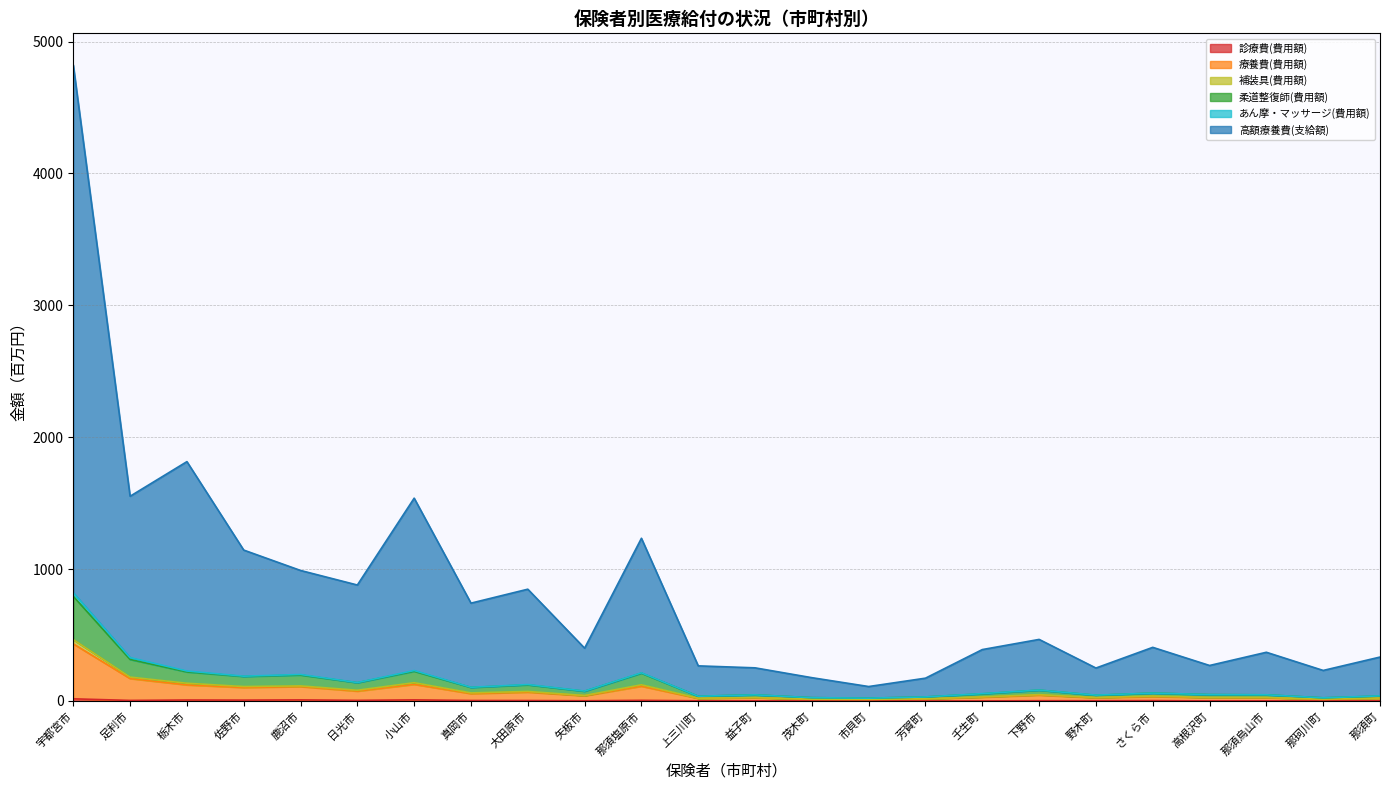

Which has a higher value, 野木町 or 那須町?

野木町